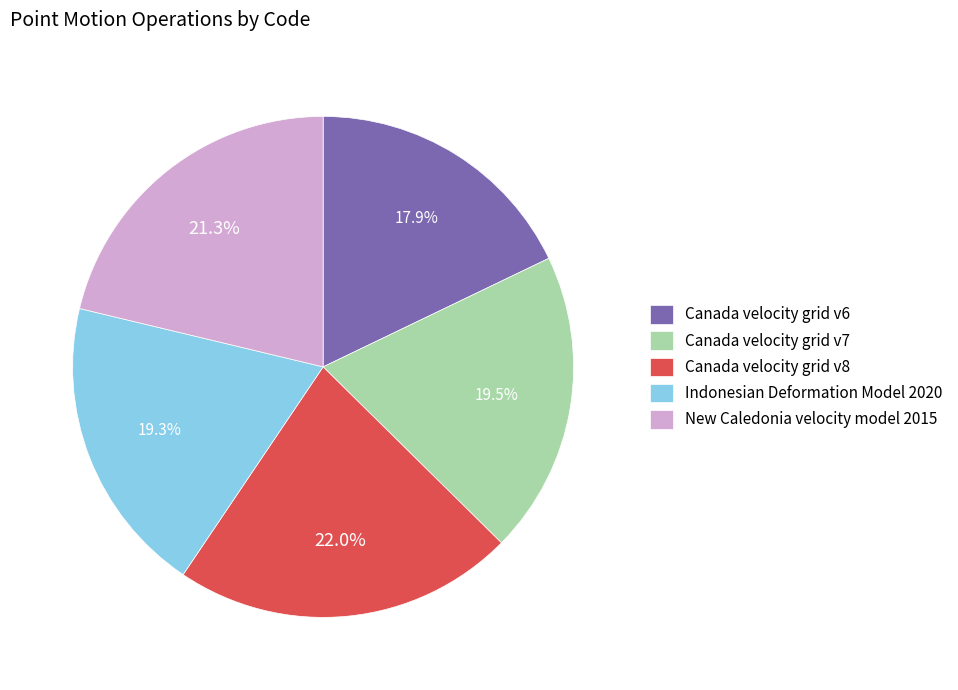

How many slices are in this pie chart?

5